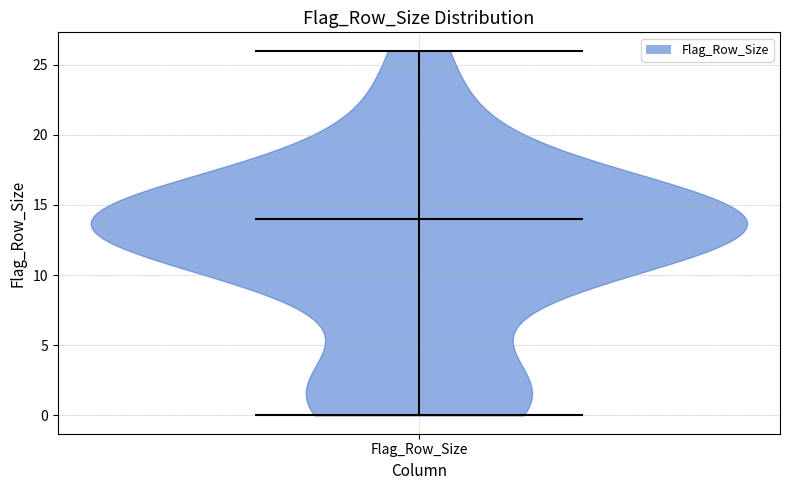

Read this violin plot against the y-axis: where its median line is, and the lowest and highest points the violin reaches. The values are not printed on the chart, so give them approximately, as read against the axis.

median line 14, lowest point 0, highest point 26